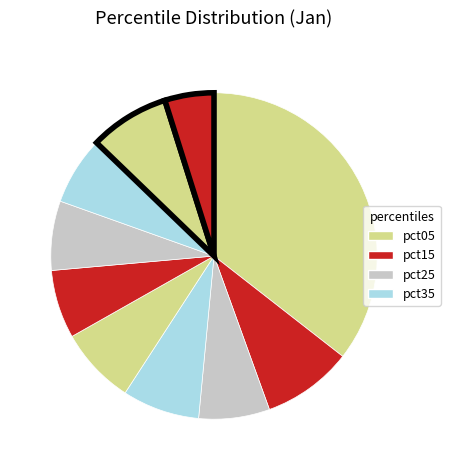

Which slice is the largest?

pct05